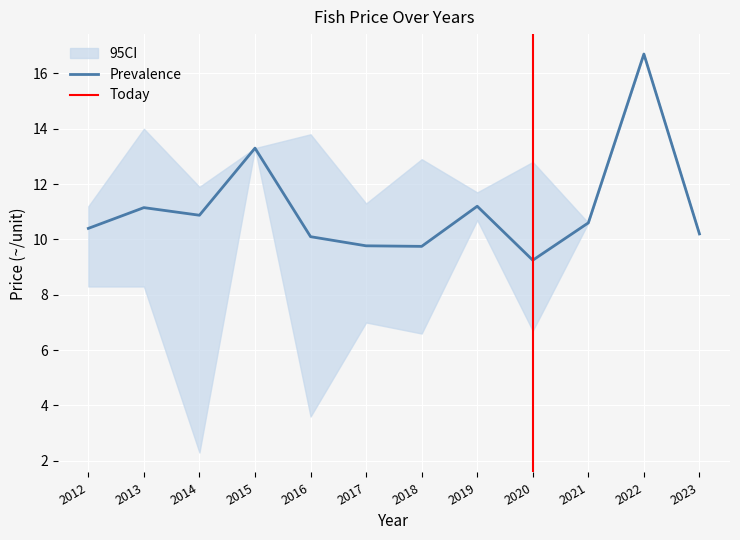

Is the value of CI_lower at 2023 greater than the value of Price (~/unit) at 2019?

No